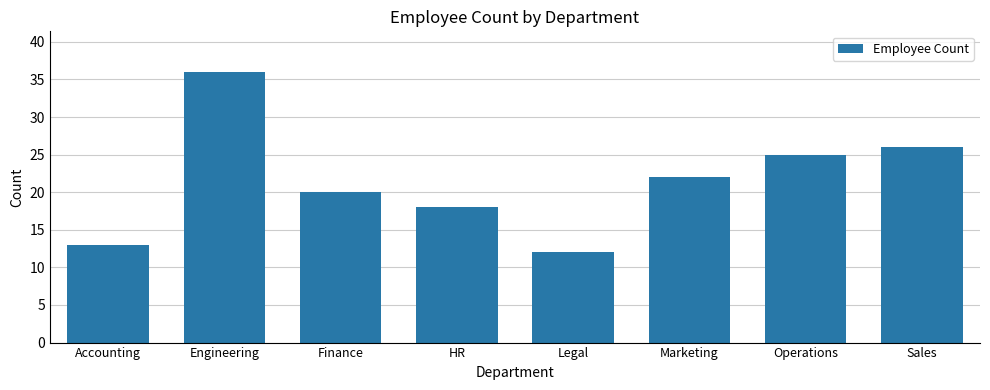

What is the minimum value shown in the chart?

12